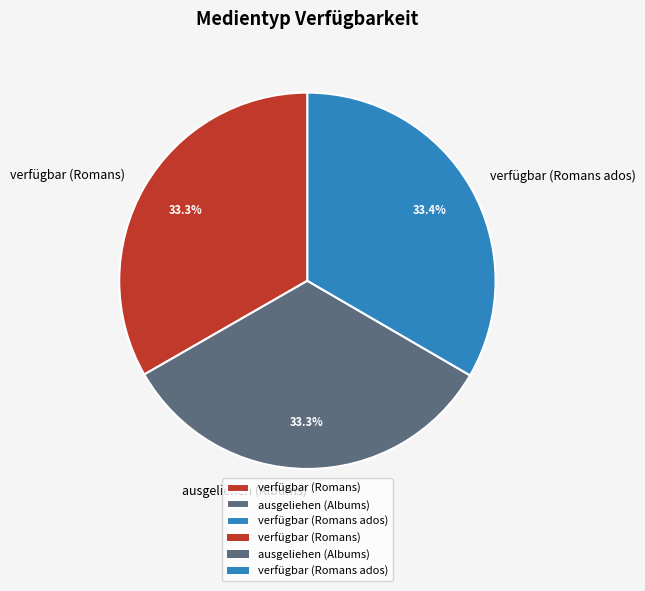

To the nearest percent, what portion does verfügbar (Romans) represent?

33%